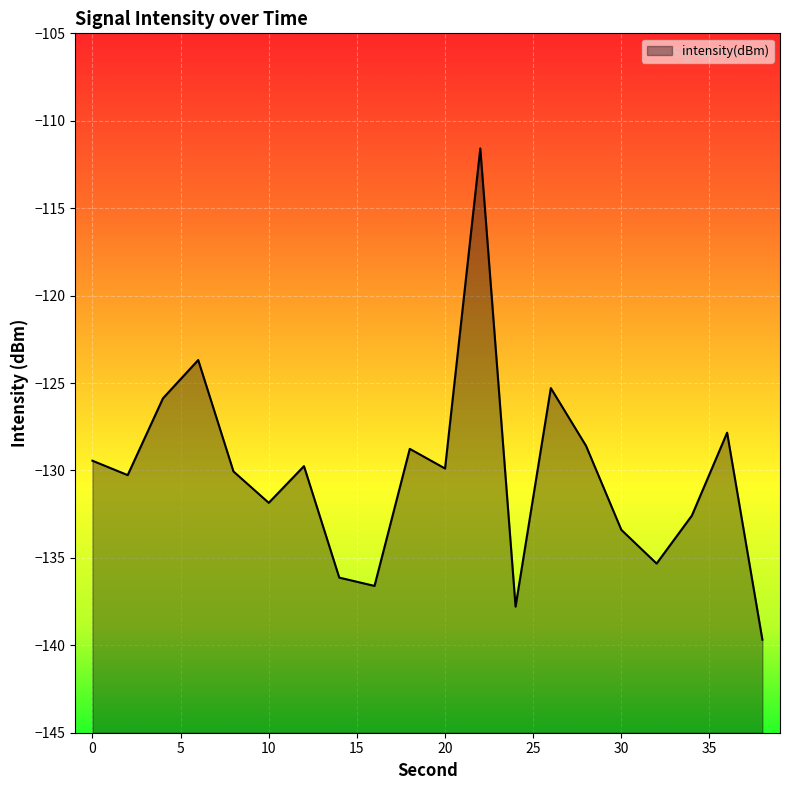

How many data points are above -129?

7